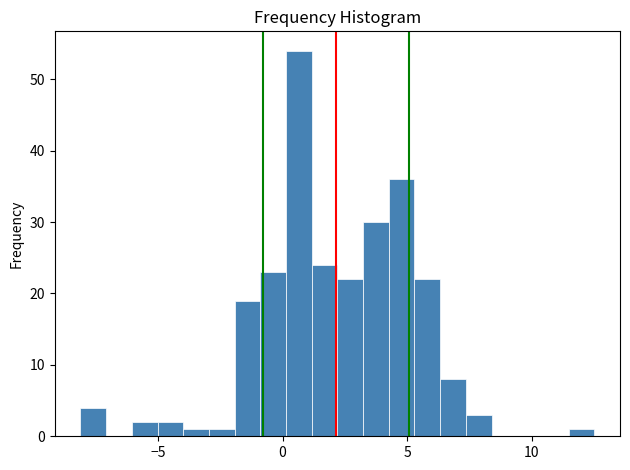

Read against the x-axis, roughly where is the centre of the tallest bar?

0.5